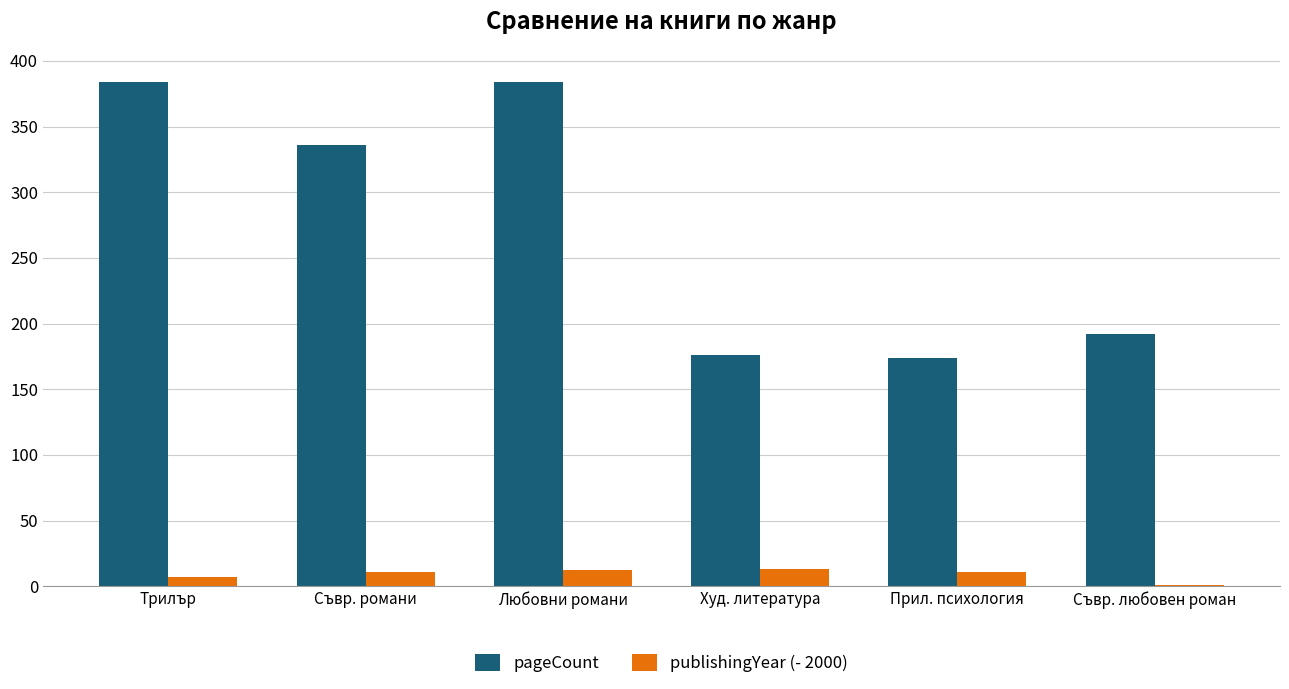

Which series has the largest total across all categories?

pageCount